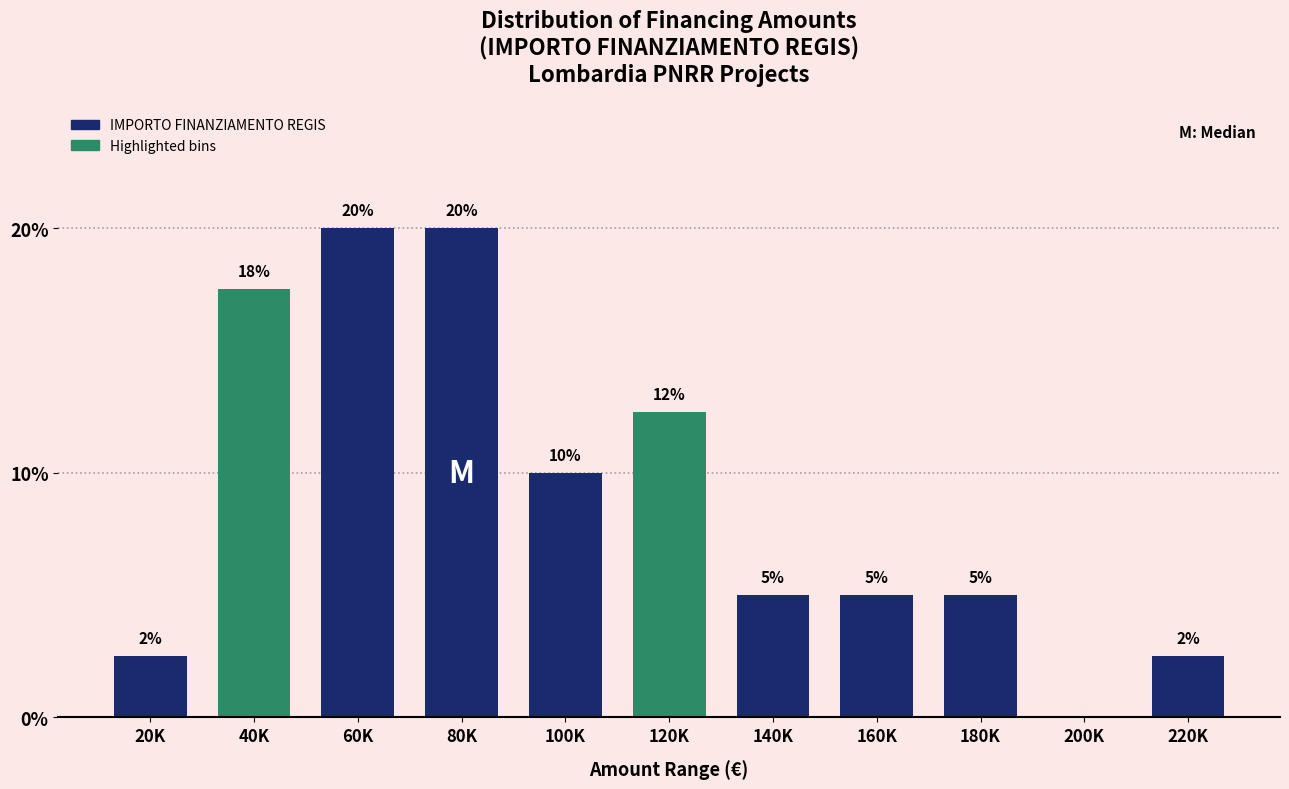

Where does the data first go above 5?

40K